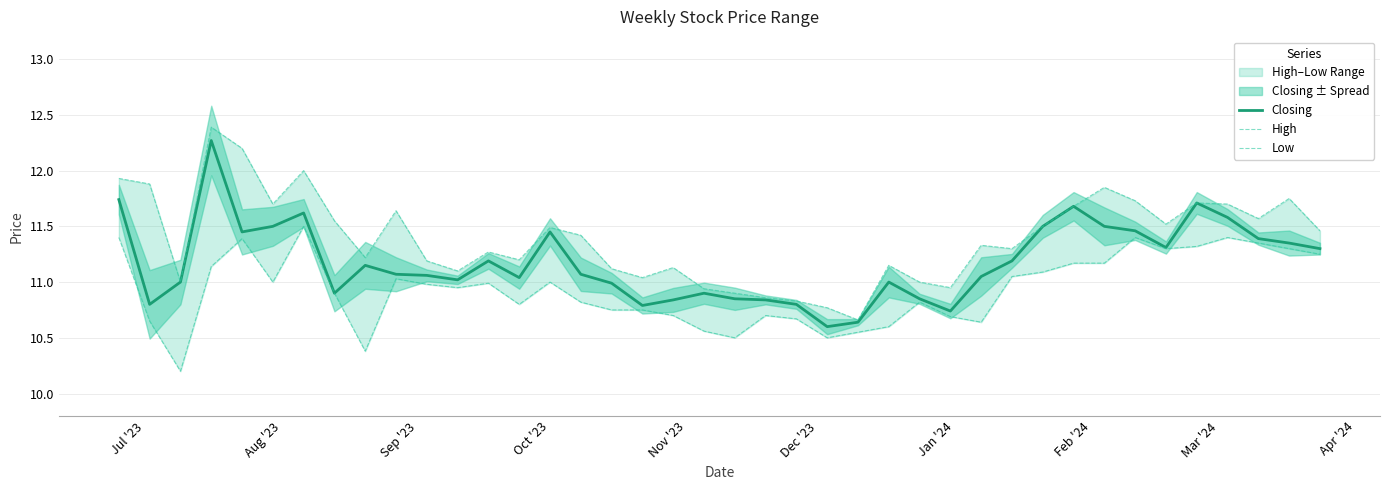

Is this an area chart (filled region under the line)?

No